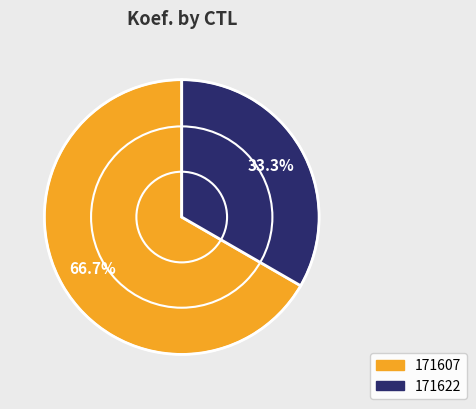

To the nearest percent, what portion does 171607 represent?

67%